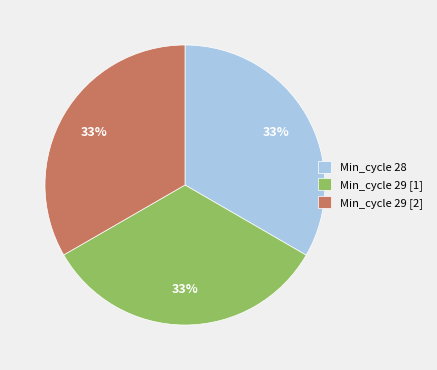

To the nearest percent, what is the combined percentage of Min_cycle 29 [2] and Min_cycle 29 [1]?

67%